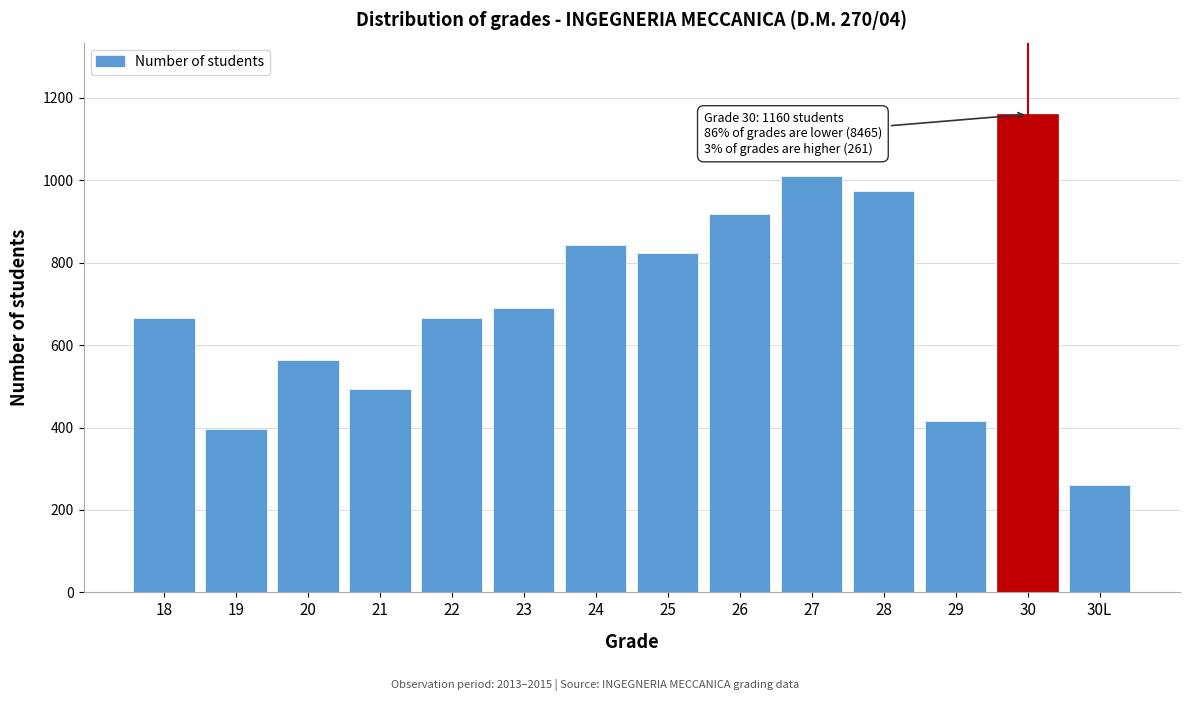

What is the change in value from 23 to 29?

-273